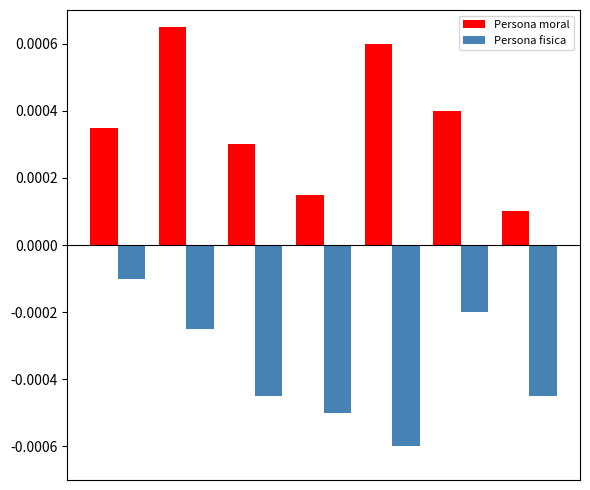

List the series in order of their peak value, lowest first.

Persona fisica, Persona moral